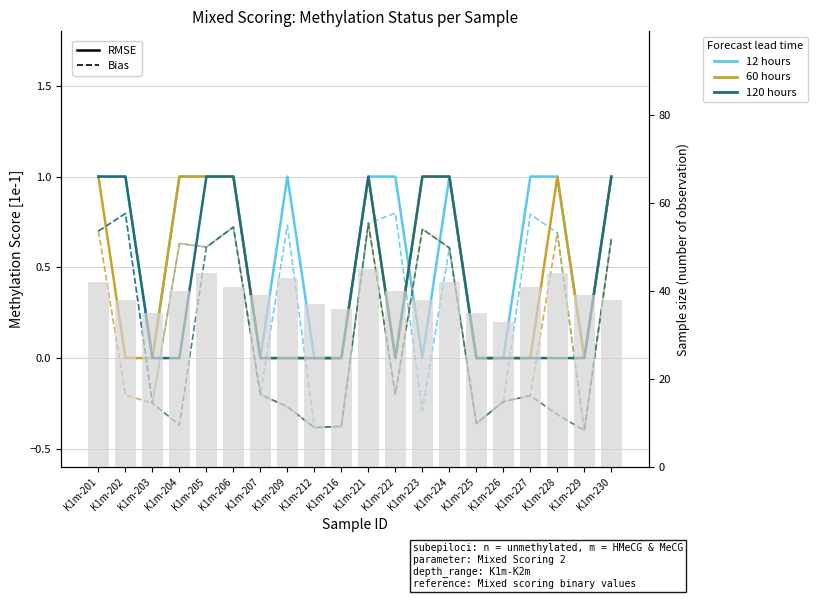

What are all the series names shown in the legend?

12 hours, 60 hours, 120 hours